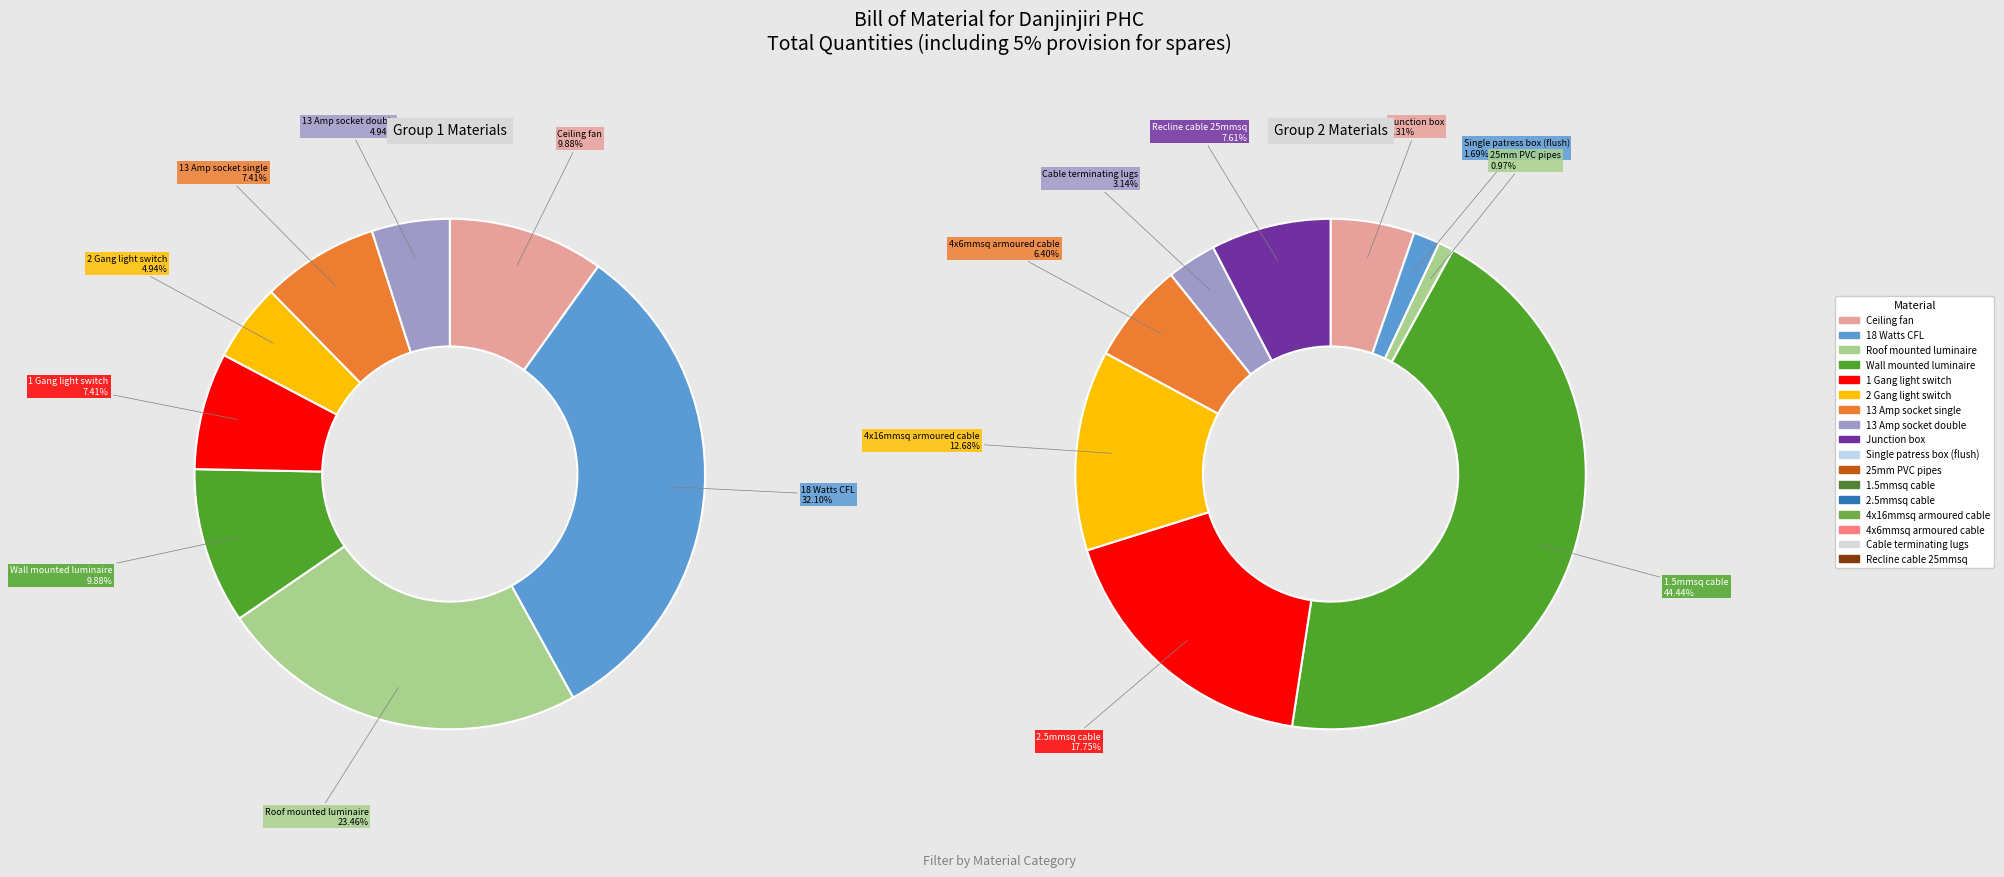

Do 25mm PVC pipes and Recline cable 25mmsq together represent more than half of the pie?

No